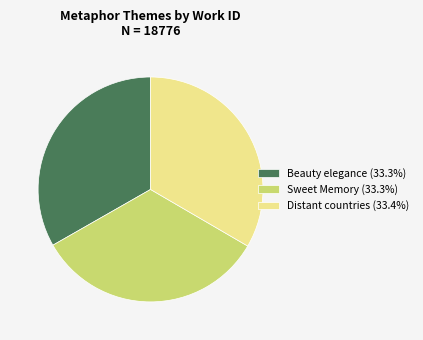

Is there a majority slice in this chart?

No